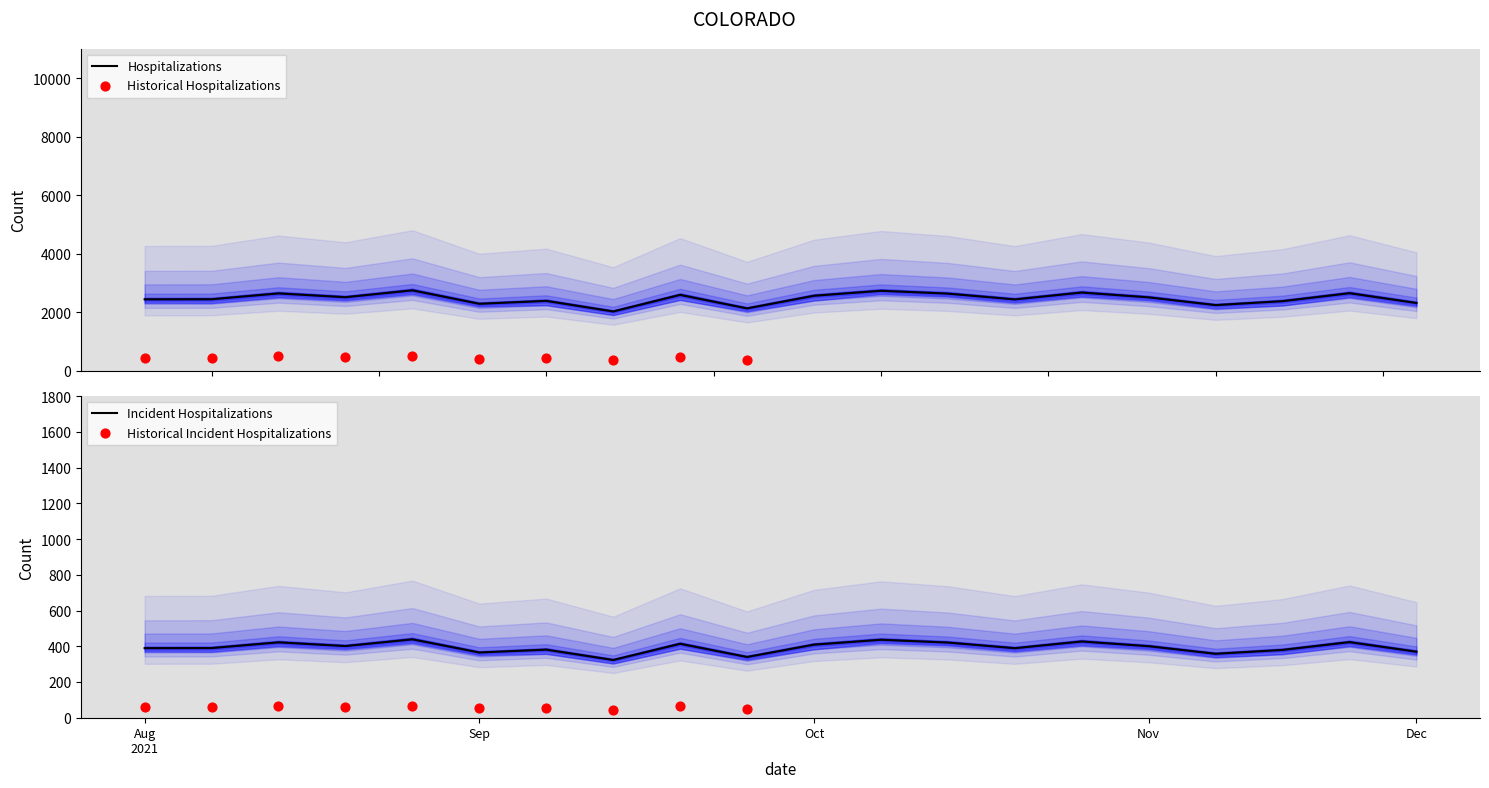

Is it true that Incident Hospitalizations equals 409.2 at Oct?

True